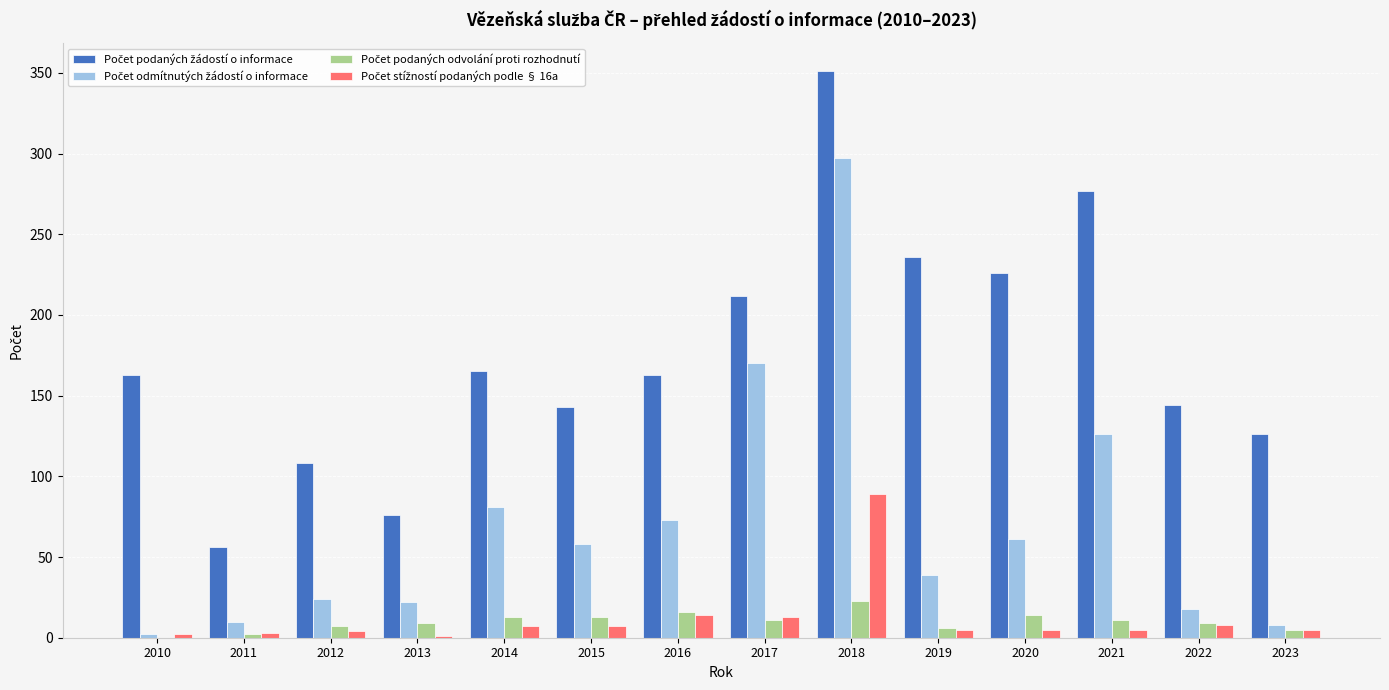

What is the greatest value displayed?

351